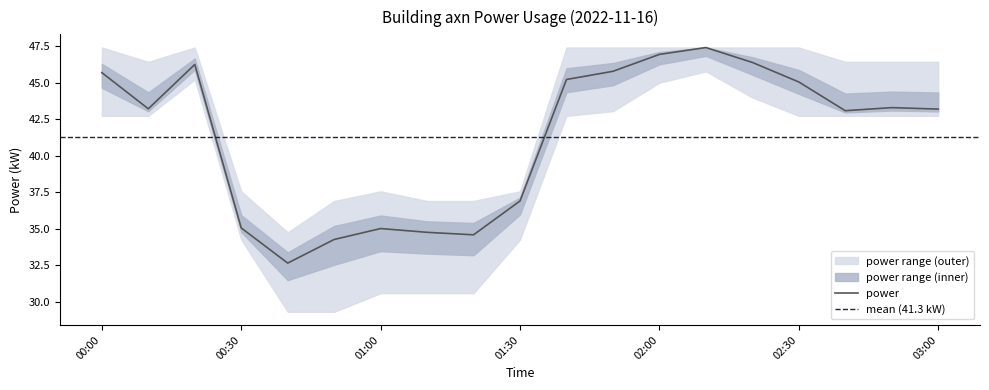

Is it true that power equals 34.6 at 01:20?

True